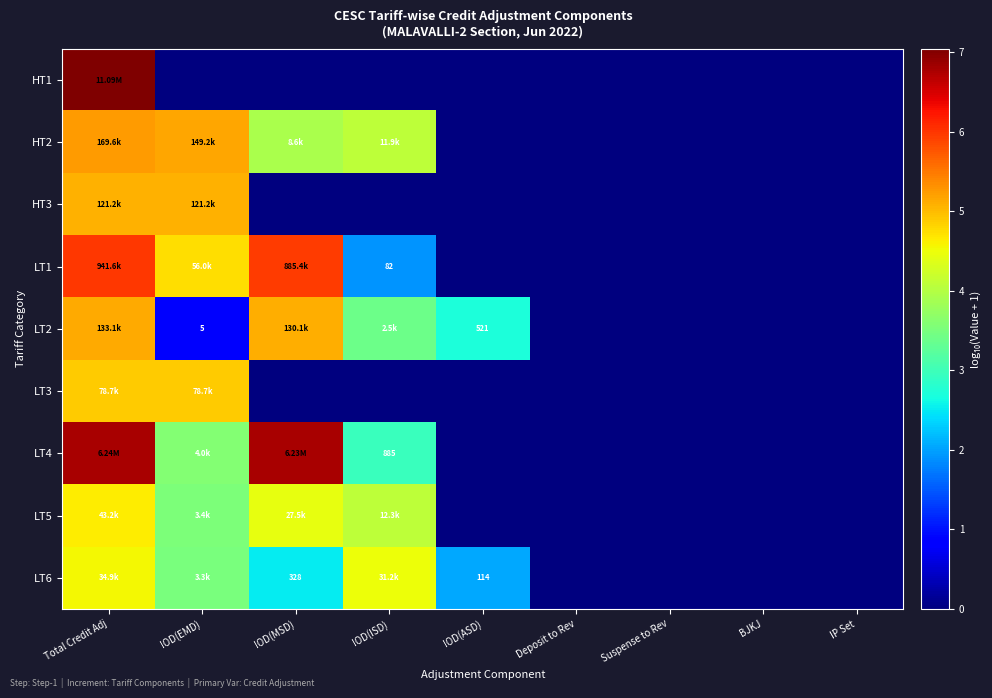

List the labels in order of LT2 value, smallest first.

Deposit to Rev, Suspense to Rev, BJKJ, IP Set, IOD(EMD), IOD(ASD), IOD(ISD), IOD(MSD), Total Credit Adj